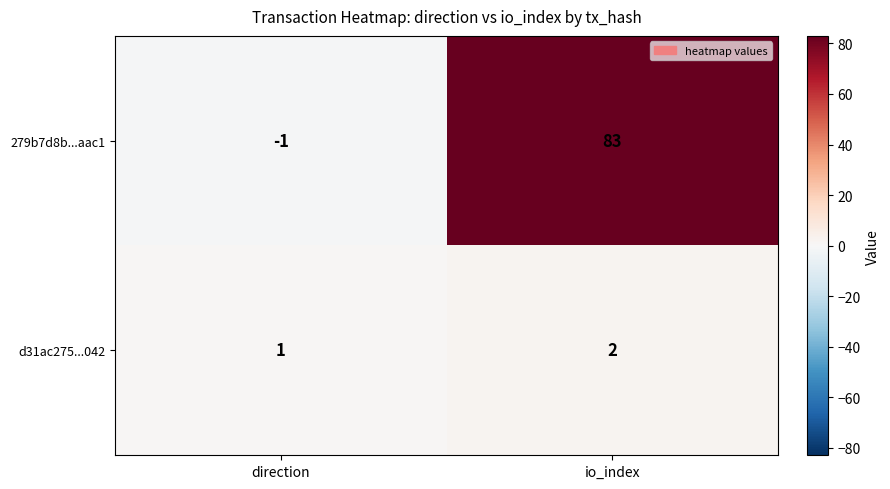

What is the sum of all d31ac275...042 values?

3